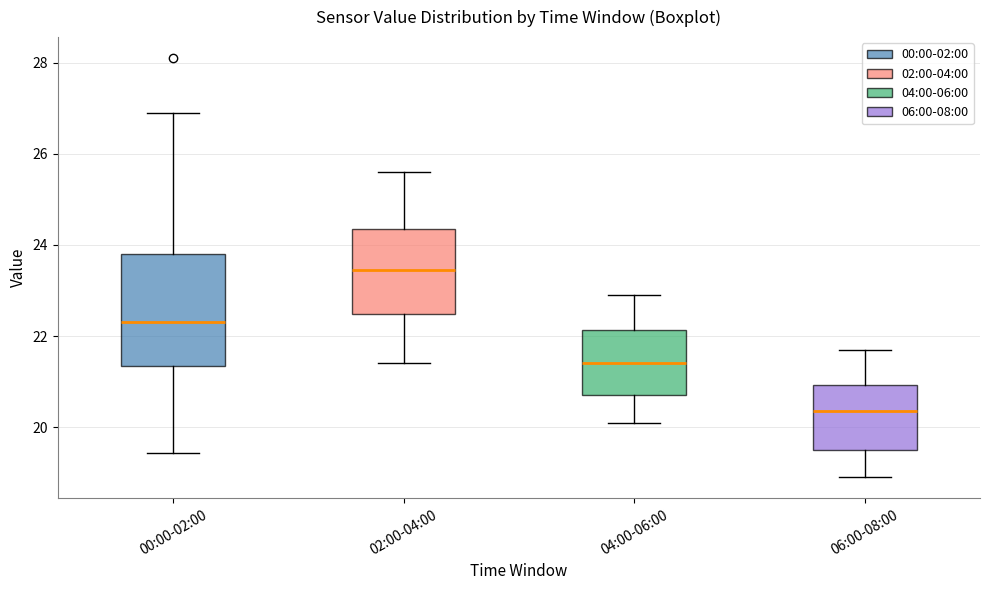

Where does the median line of the box for 04:00-06:00 sit on the y-axis? The values are not printed on the chart, so give them approximately, as read against the axis.

21.4